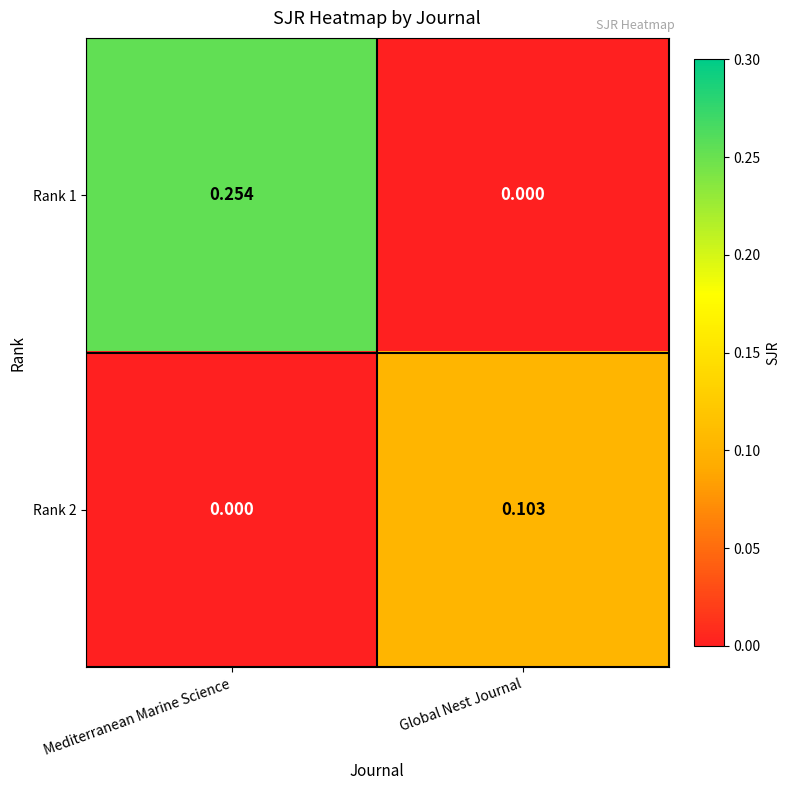

Which series has the largest total across all categories?

Rank 1